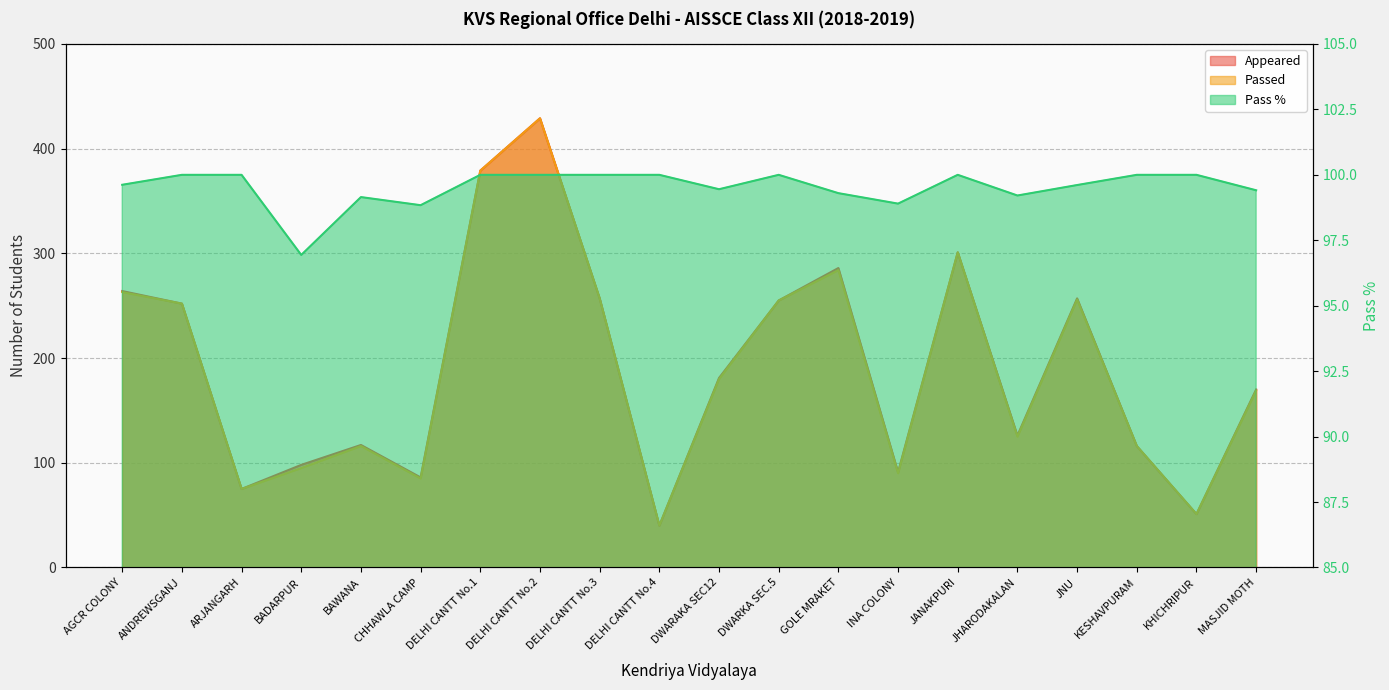

Which has a higher value, INA COLONY or CHHAWLA CAMP?

INA COLONY